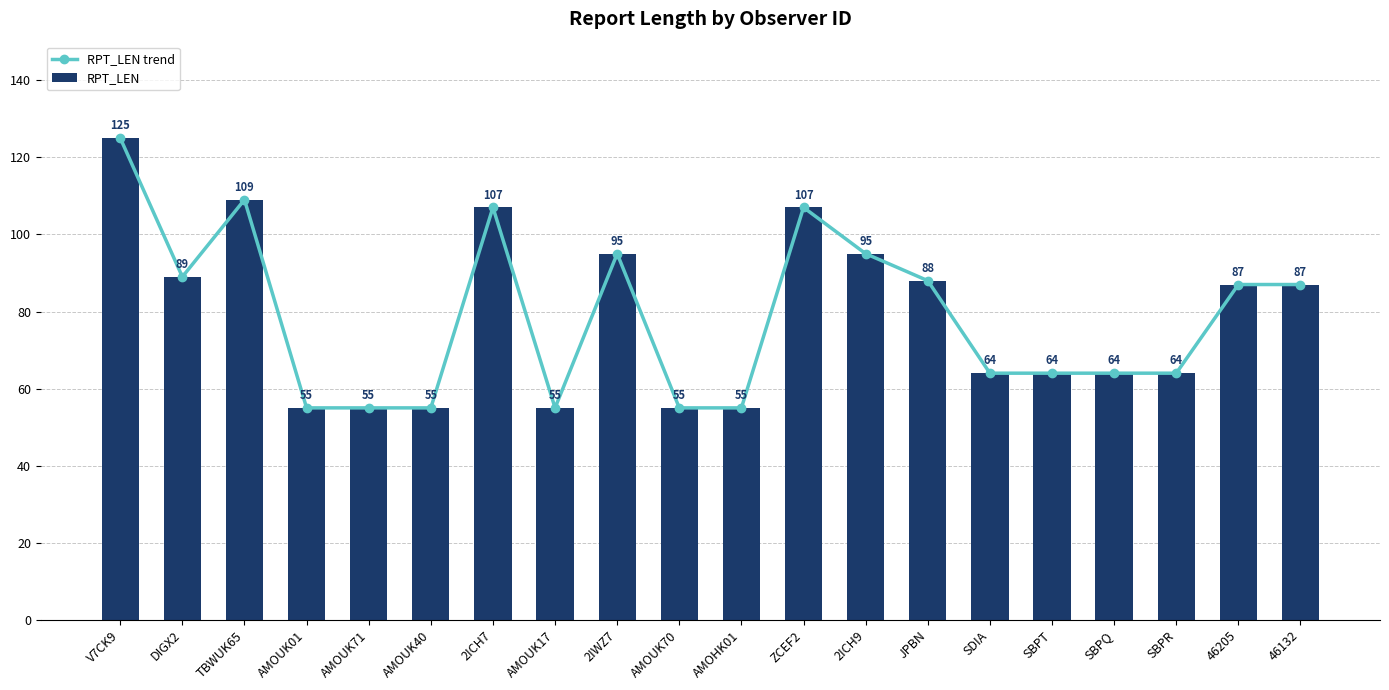

At which label does RPT_LEN reach its peak?

V7CK9